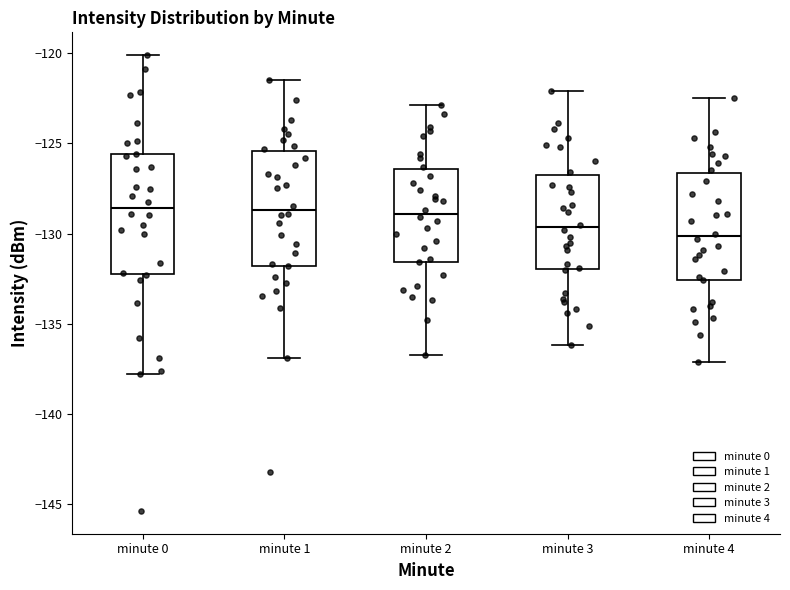

Where does the median line of the box for minute 3 sit on the y-axis? The values are not printed on the chart, so give them approximately, as read against the axis.

-129.5